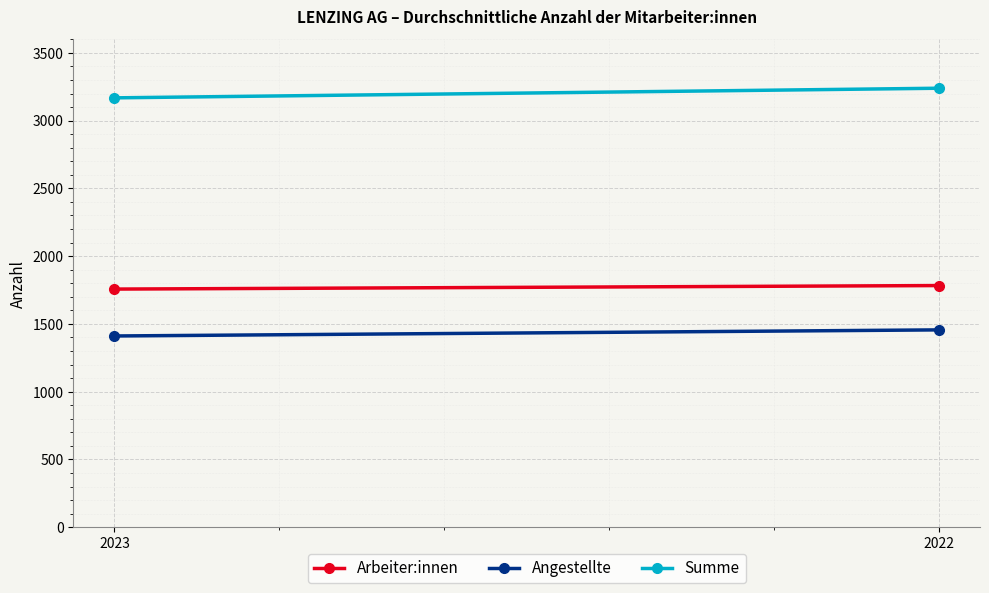

What is the approximate value of Summe at 2023, to the nearest 10?

3170